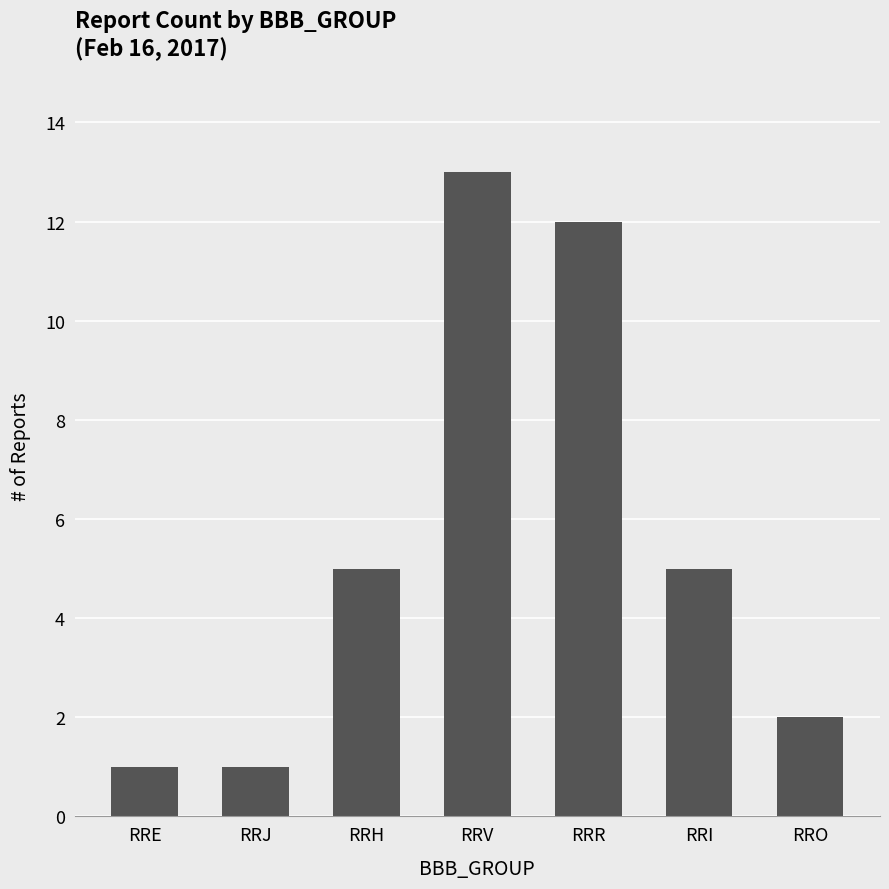

The value at RRI is 7. True or false?

False